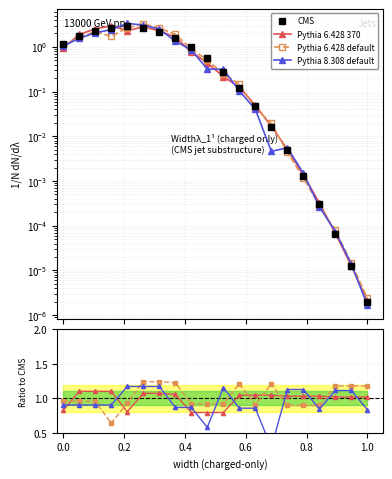

What is the value of the Pythia 6.428 370 point at the 13th from the left?

1.0